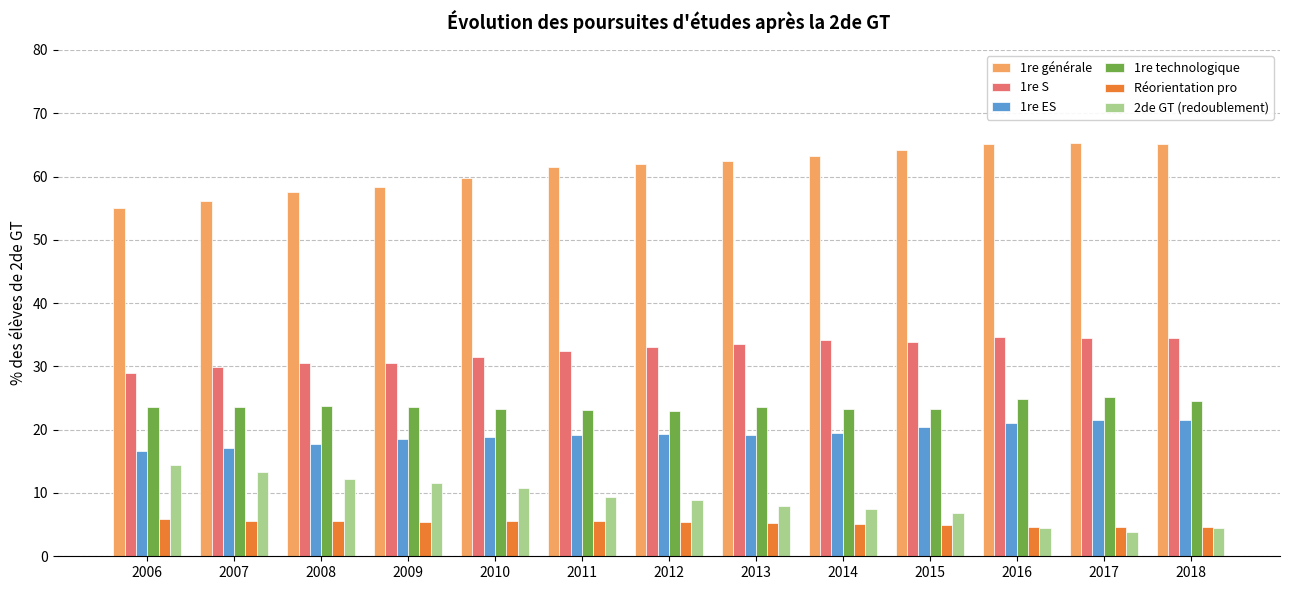

List the series in order of their peak value, highest first.

1re générale, 1re S, 1re technologique, 1re ES, 2de GT (redoublement), Réorientation pro